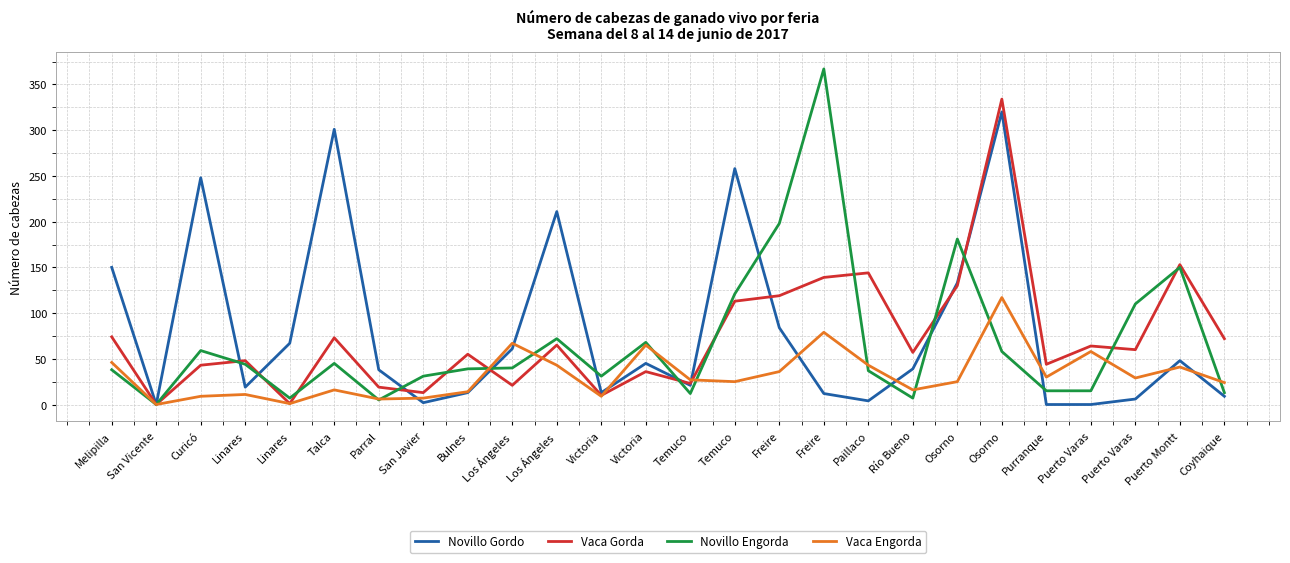

At how many categories does at least one series exceed 84?

12